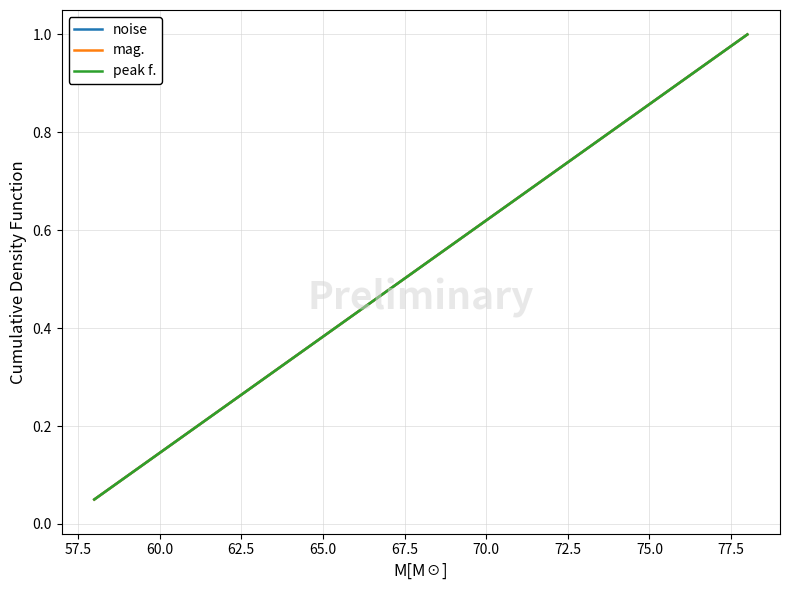

What is the label of the 9th point from the left?

75.0